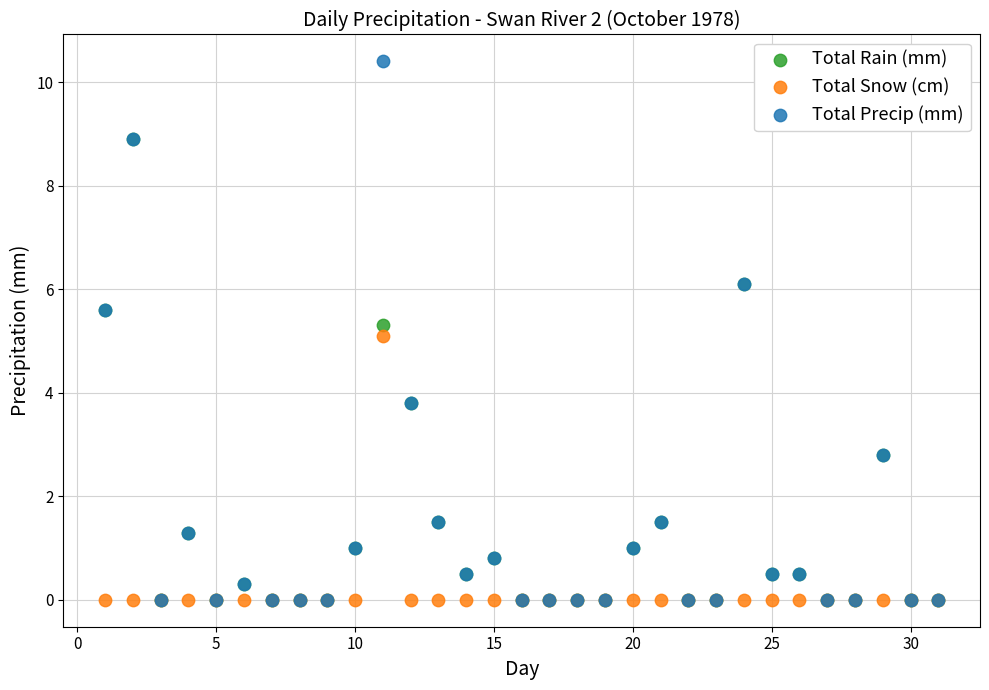

What are all the series names shown in the legend?

Total Rain (mm), Total Snow (cm), Total Precip (mm)